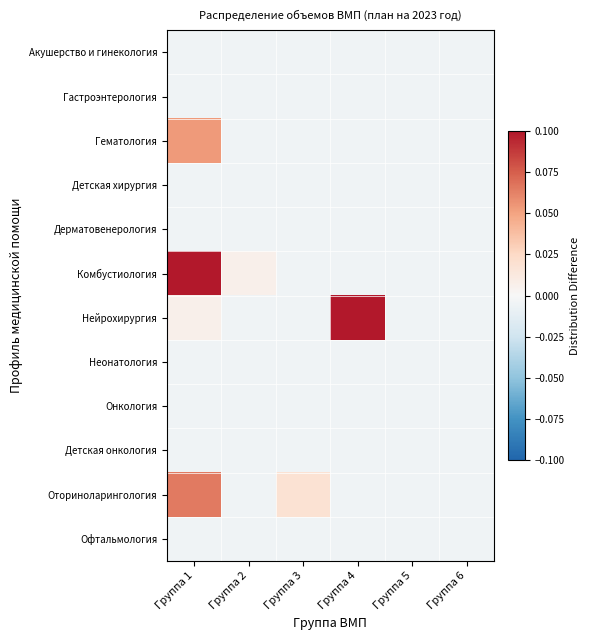

Rank the series by their maximum value, from lowest to highest.

Акушерство и гинекология, Гастроэнтерология, Детская хирургия, Дерматовенерология, Неонатология, Онкология, Детская онкология, Офтальмология, Гематология, Оториноларингология, Комбустиология, Нейрохирургия